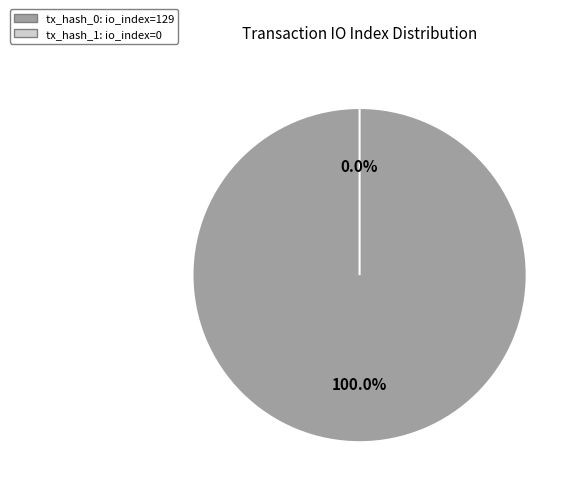

Which slice is the largest?

tx_hash_0